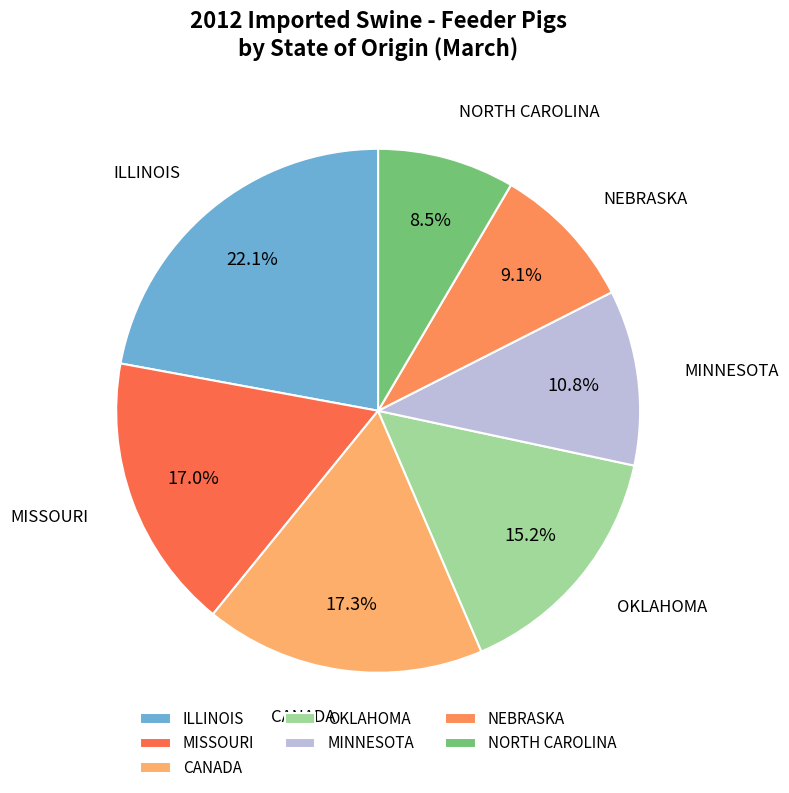

Does CANADA represent more than half of the total?

No